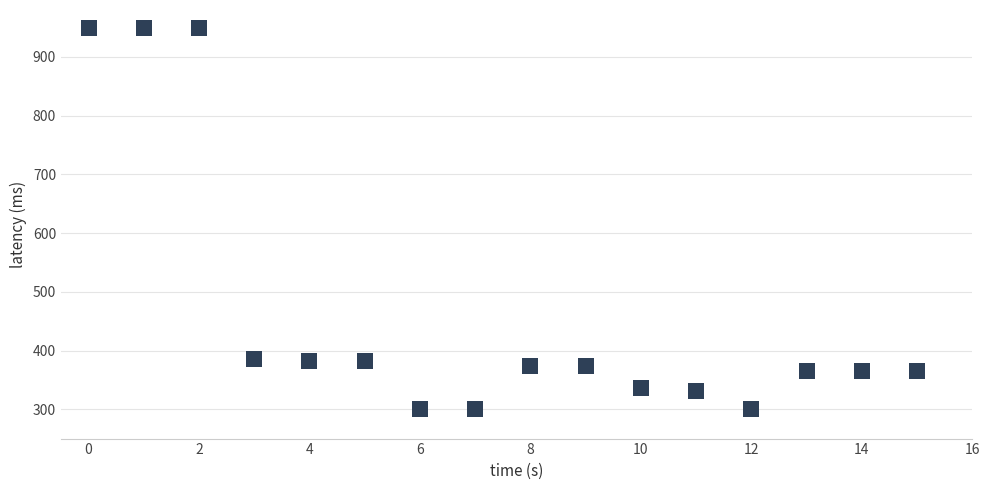

What is the range of Y values (max minus min)?

650.0